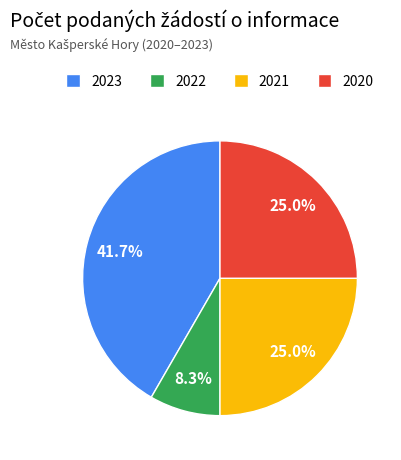

Is it true that 2022 is 8% of the pie?

True